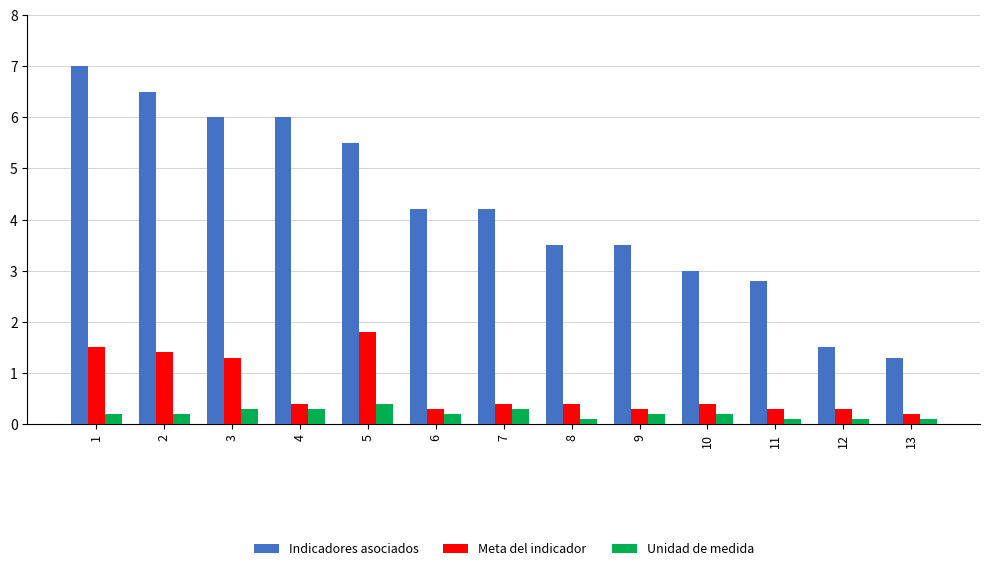

The value of Unidad de medida at 10 is 0.2. True or false?

True